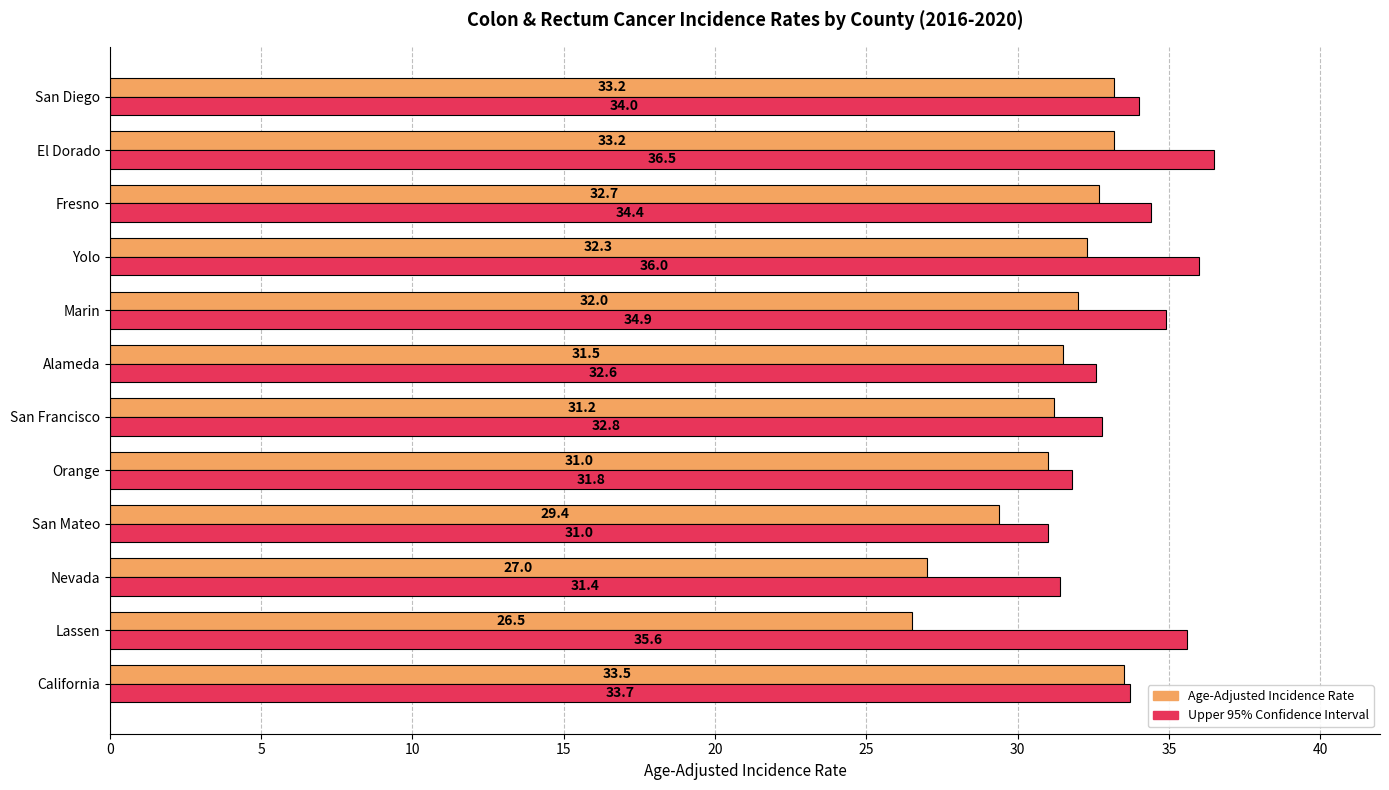

Is the value of Age-Adjusted Incidence Rate at Orange greater than the value of Upper 95% Confidence Interval at El Dorado?

No